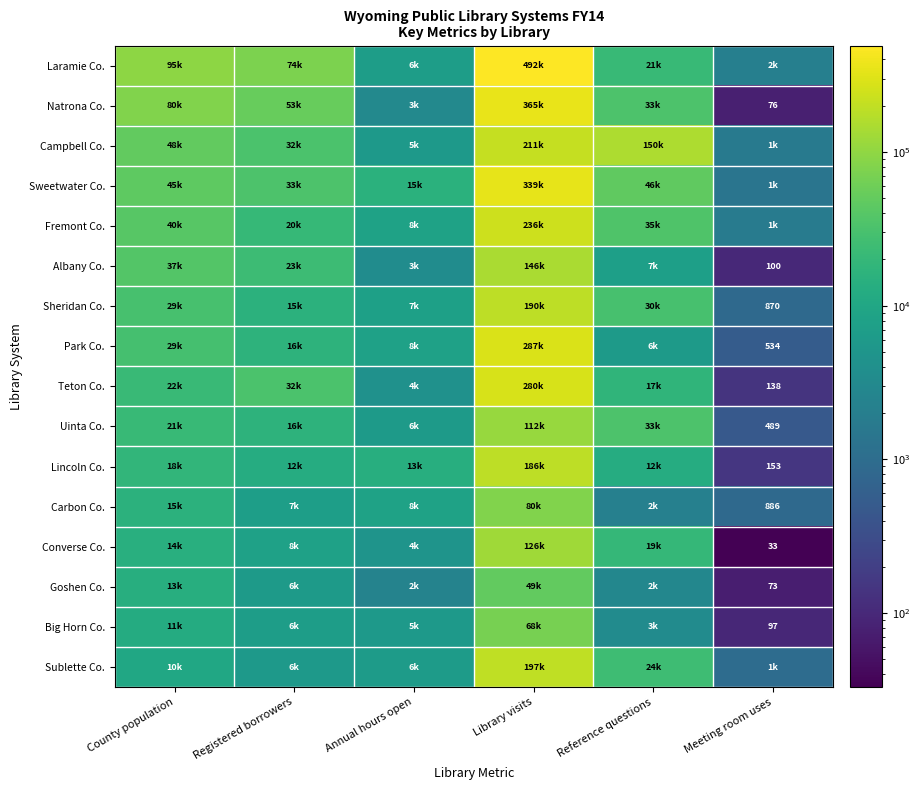

What is the total value across all series at County population?

535072